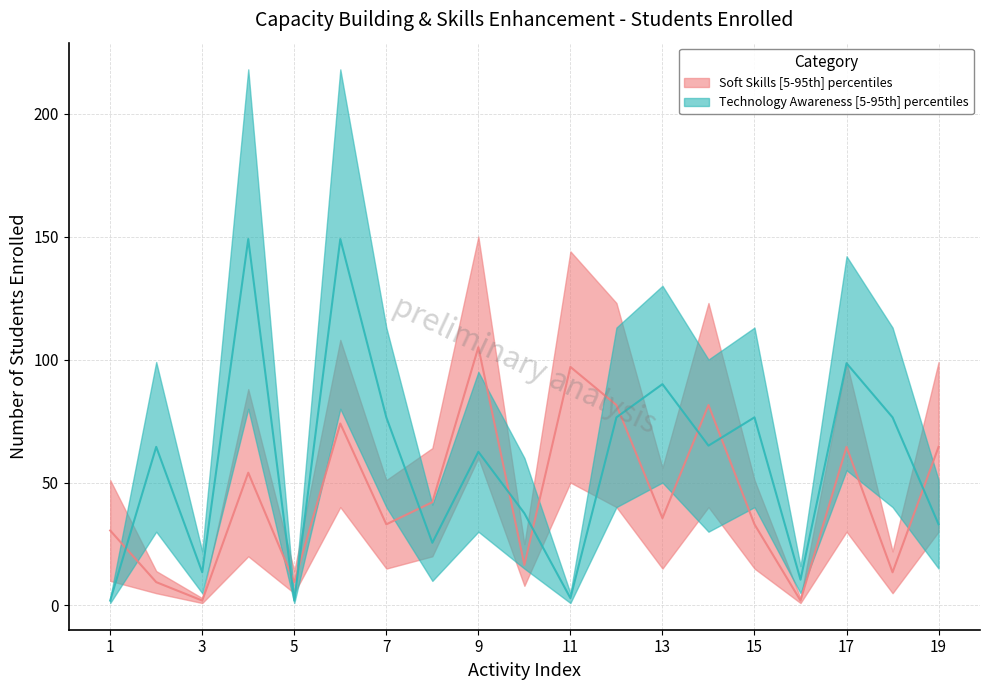

How many points are lower than both their immediate neighbors (excluding endpoints)?

7